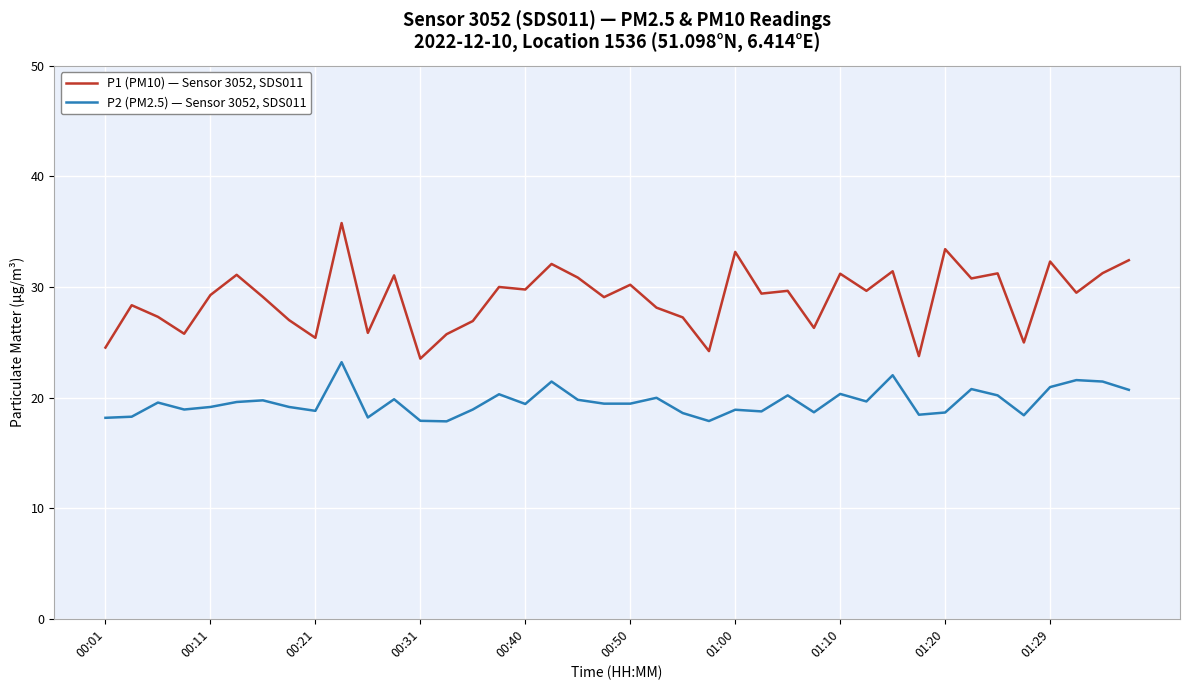

Which series has the largest range (max minus min)?

P1 (PM10) — Sensor 3052, SDS011